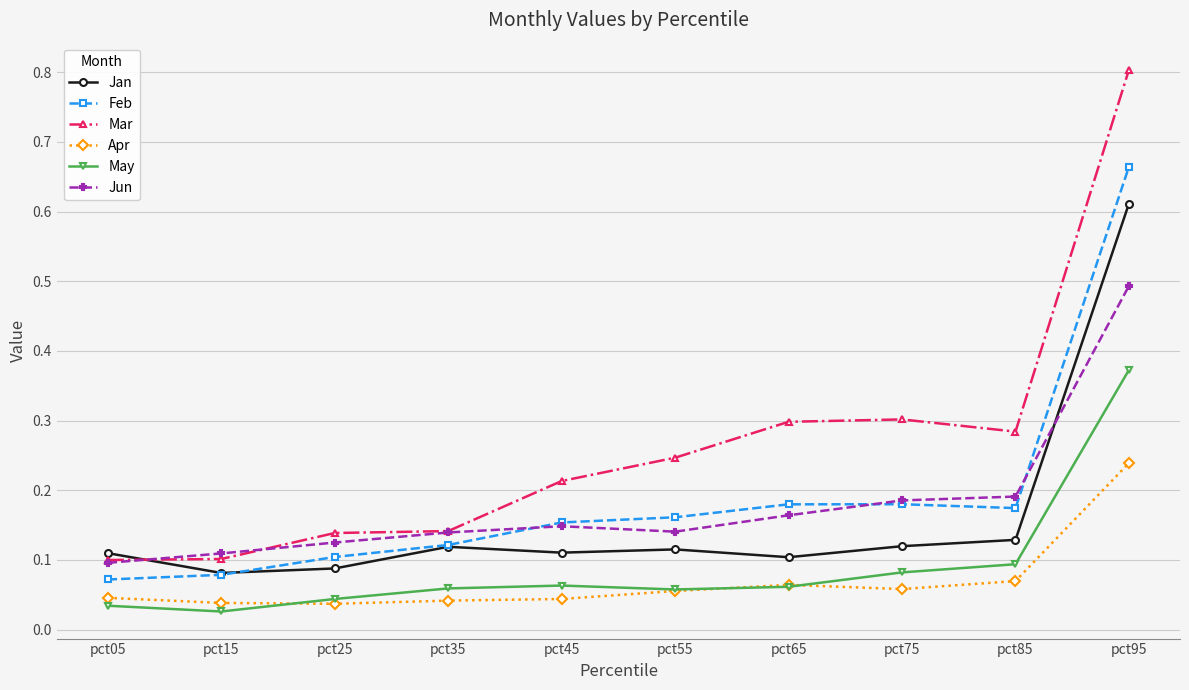

Is the value of Jan at pct15 greater than the value of Jun at pct75?

No